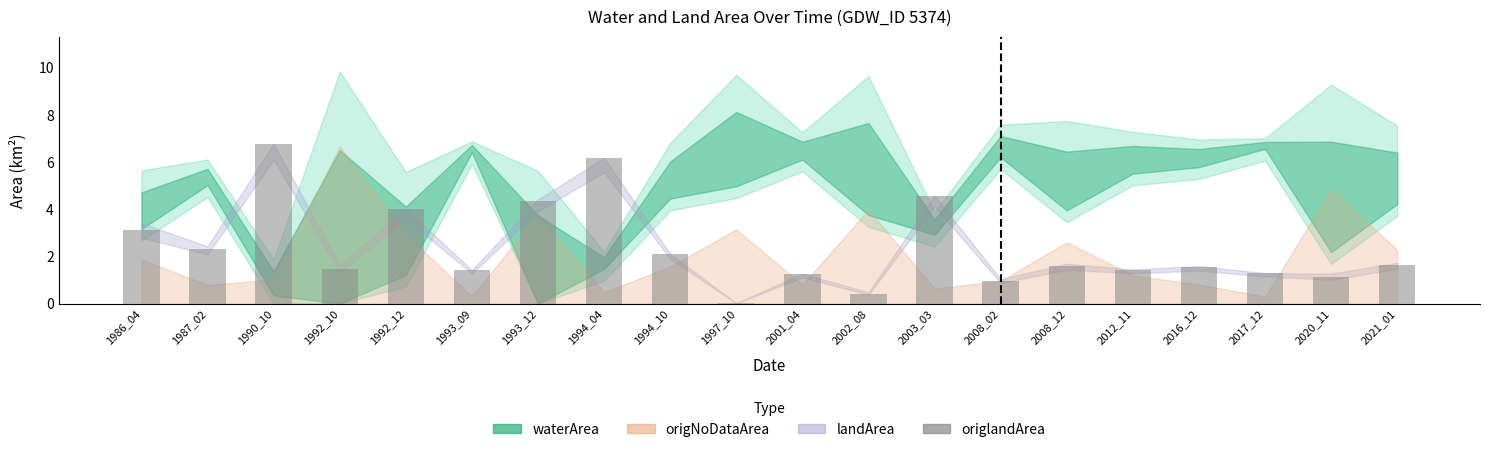

Which category has the highest value across all series?

1990_10